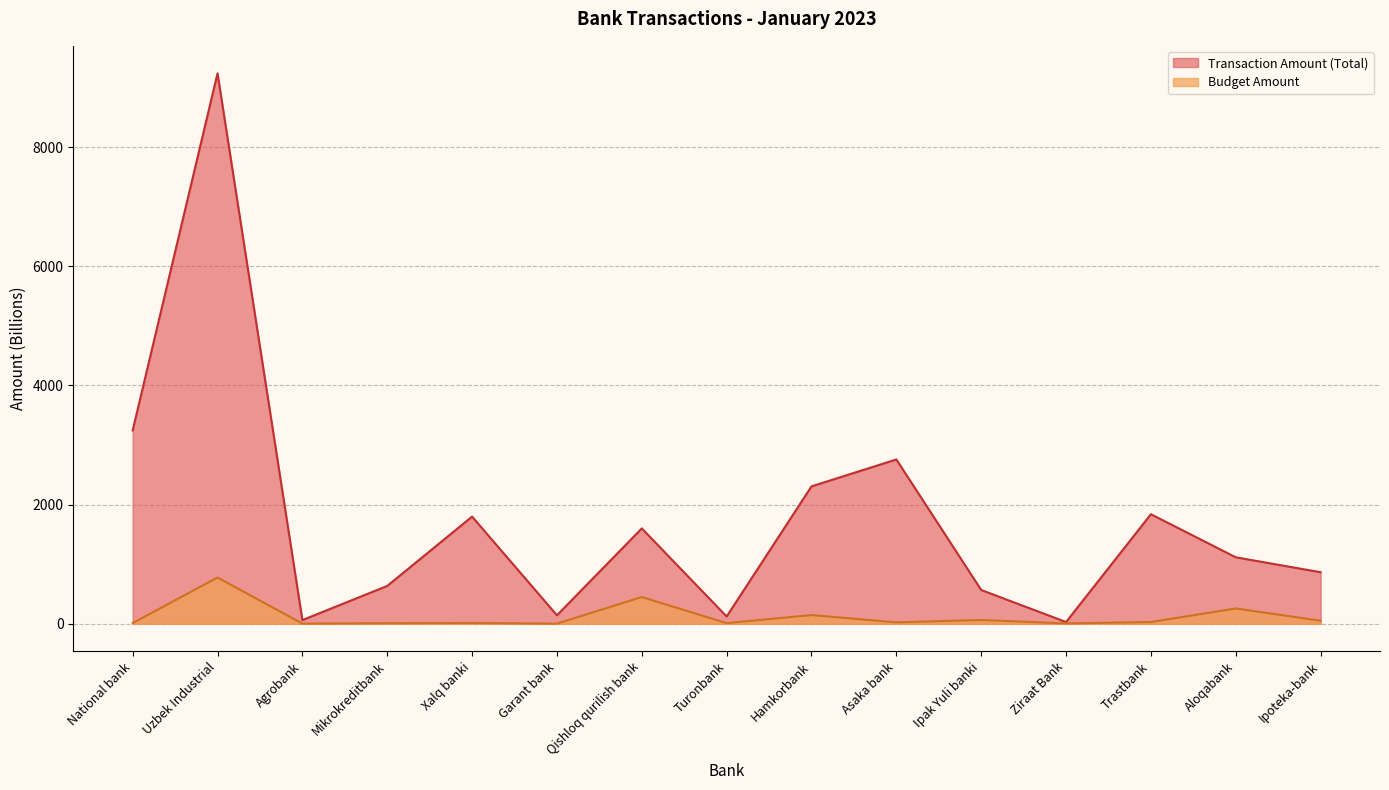

Between Ipak Yuli banki and Agrobank, which is larger?

Ipak Yuli banki